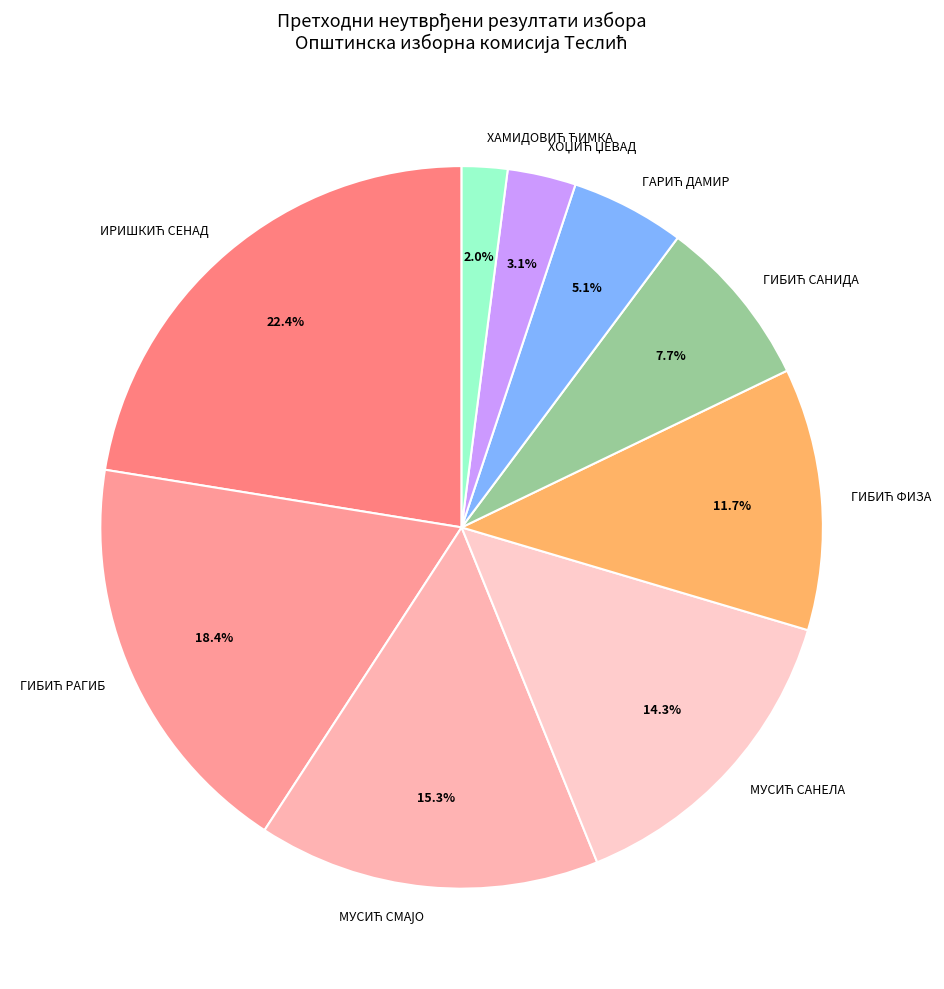

Does any single category account for the majority?

No